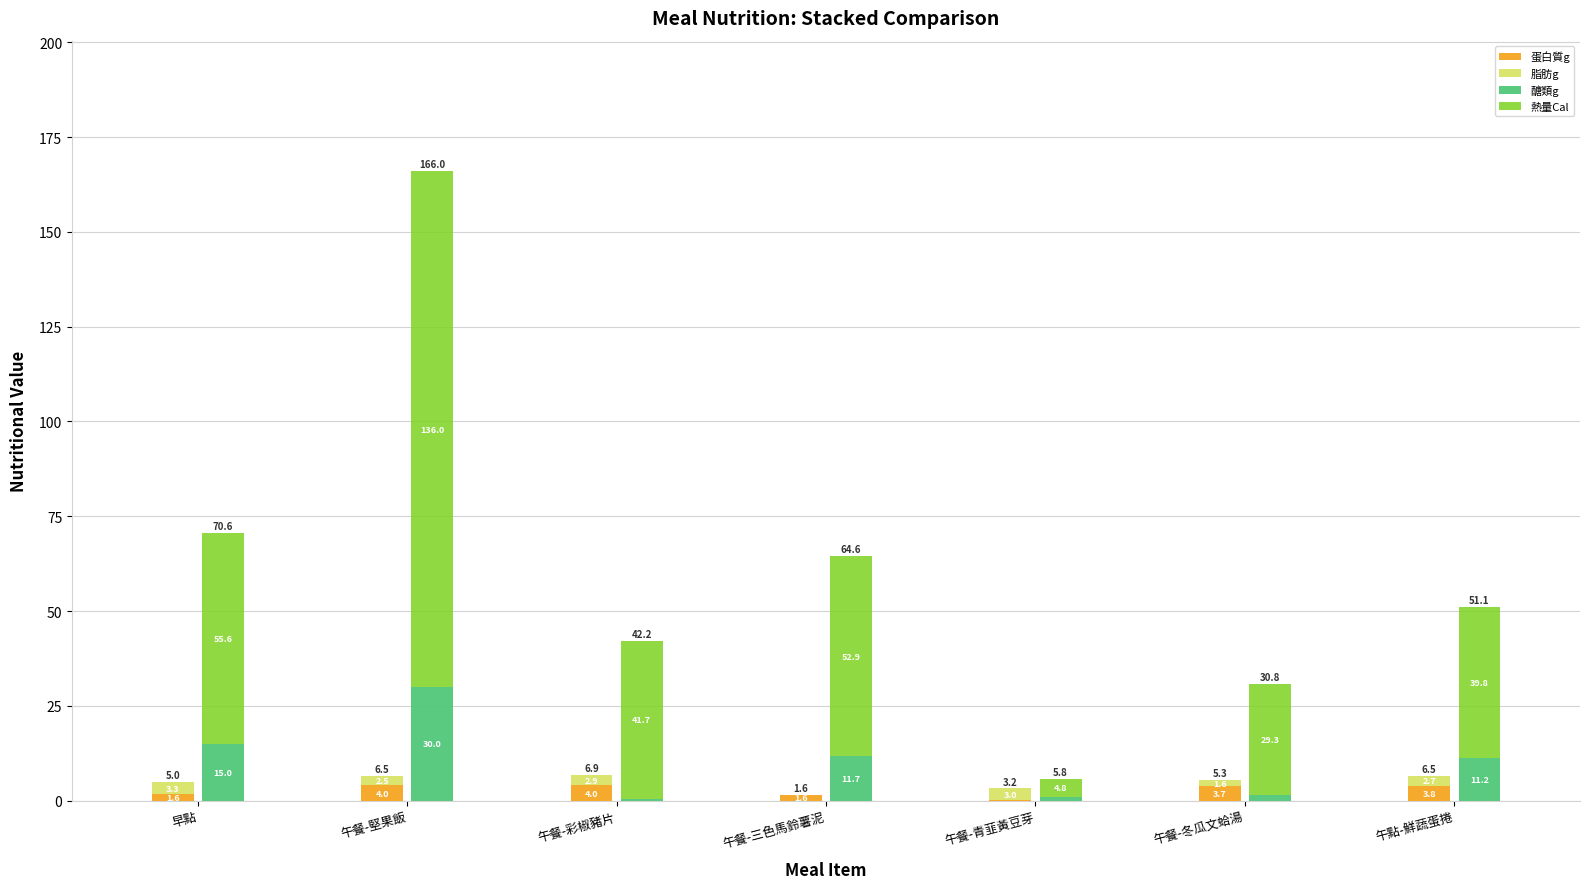

What is the label of the 1st bar from the left?

早點